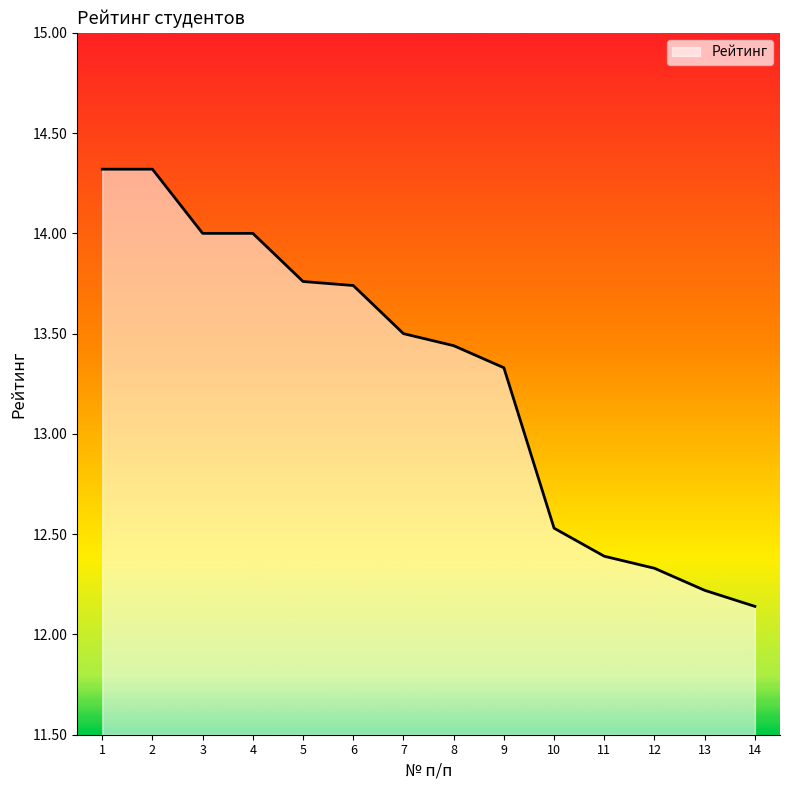

At which label is the value closest to 13?

9